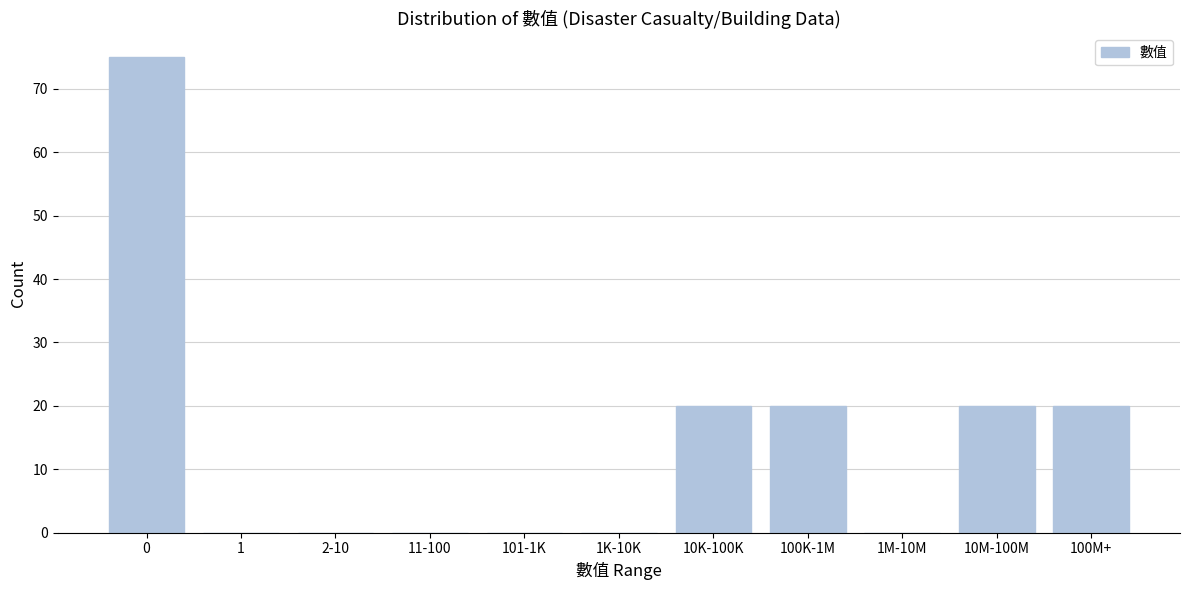

Reading left to right, what are all the values shown in this chart?

0=75	1=0	2-10=0	11-100=0	101-1K=0	1K-10K=0	10K-100K=20	100K-1M=20	1M-10M=0	10M-100M=20	100M+=20